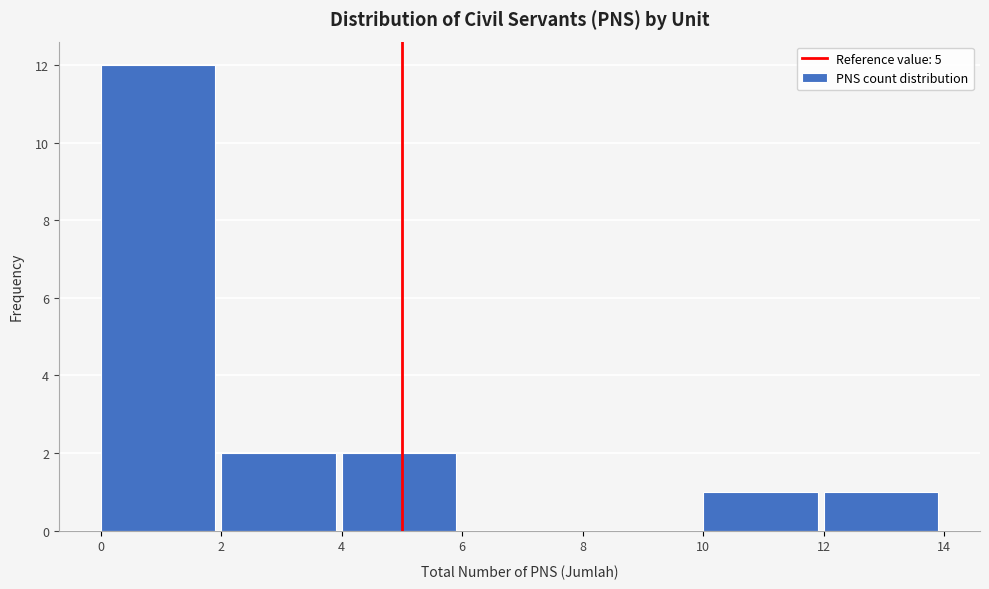

How tall is the bar that spans 10 to 12 on the x-axis? The values are not printed on the chart, so give them approximately, as read against the axis.

1